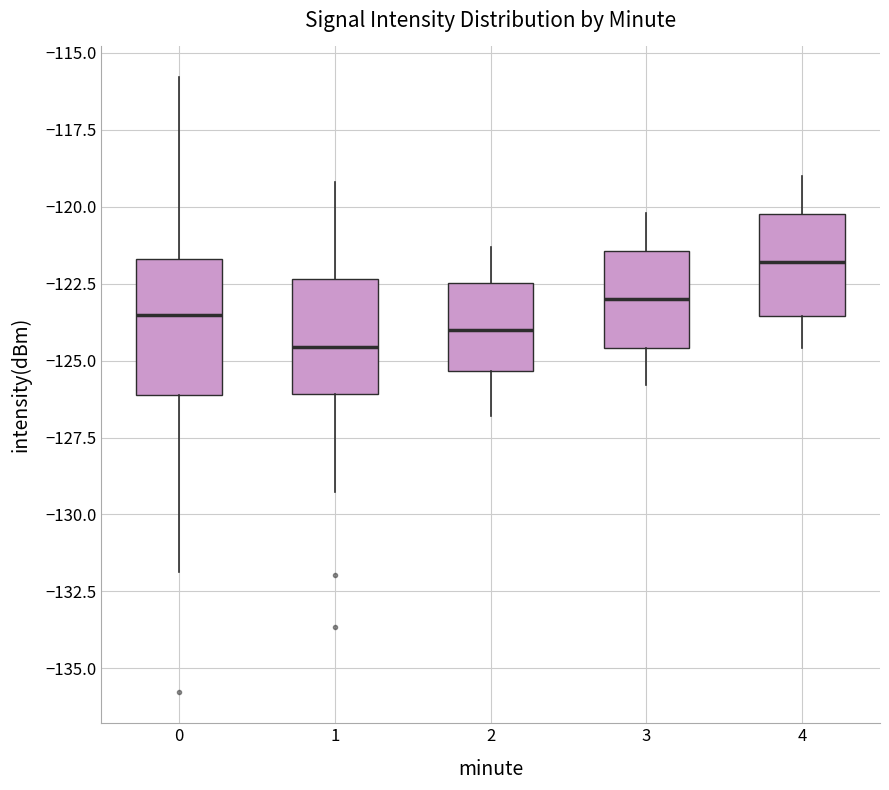

Which box is the tallest, from its lower edge to its upper edge?

0